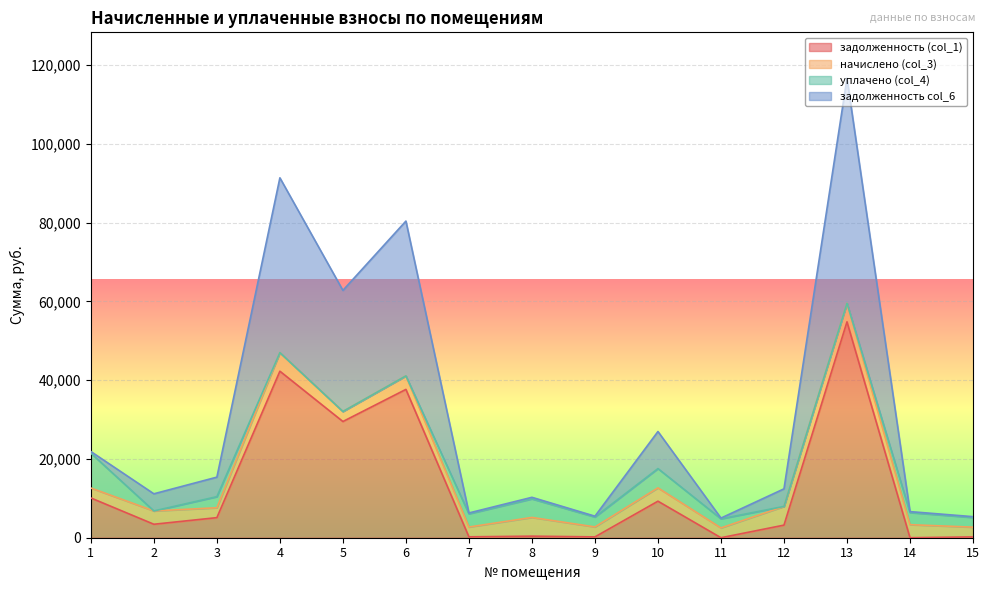

Which category has the lowest value in the задолженность (col_1) series?

11